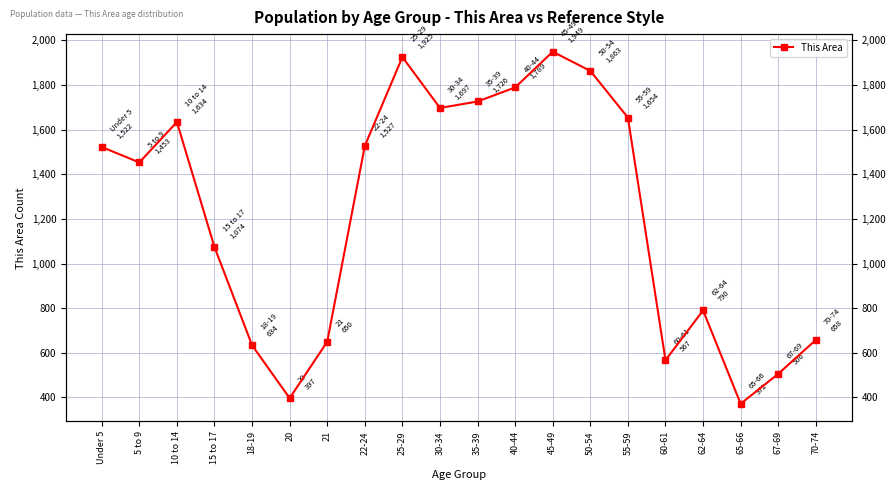

How many lines are shown in the chart?

1